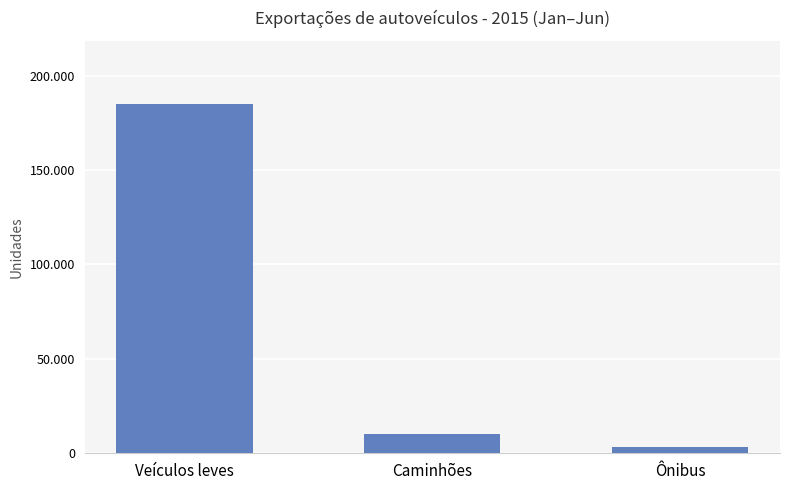

What is the difference between the values at Ônibus and Caminhões?

6928